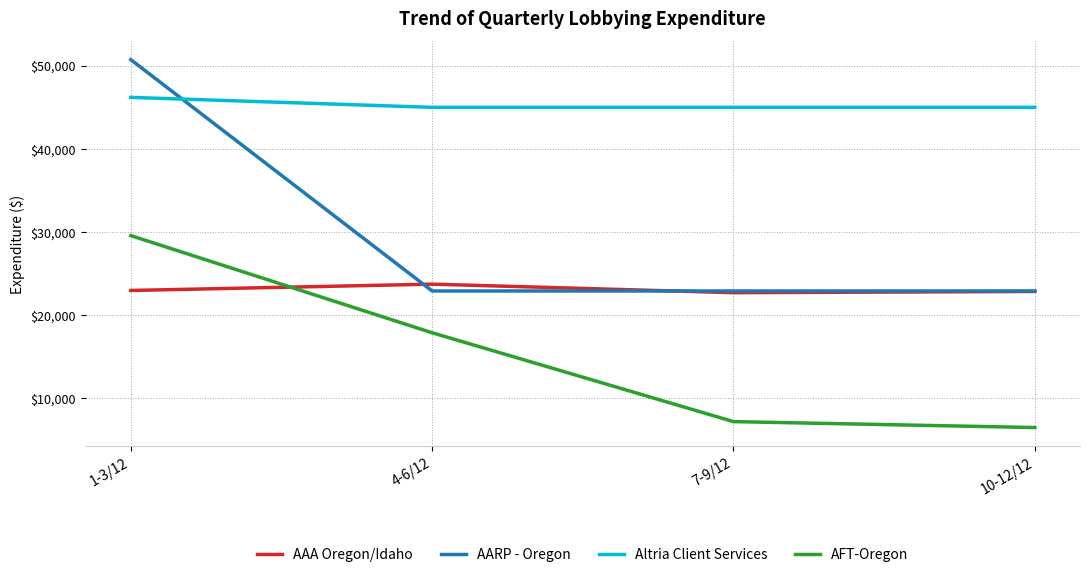

Read the Altria Client Services value at 10-12/12.

45000.0